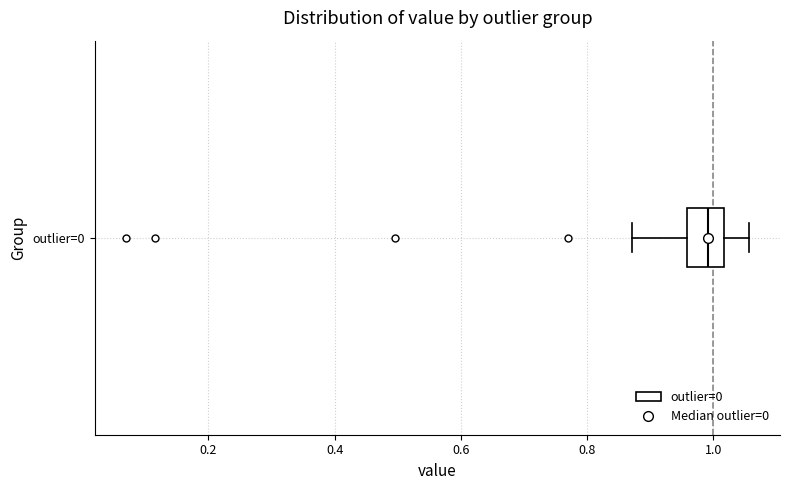

Read this box plot against the x-axis: the position of the median line, the range covered by the box, and the ends of both whiskers. The values are not printed on the chart, so give them approximately, as read against the axis.

median 1.00, box 0.96 to 1.02, whiskers 0.88 to 1.06